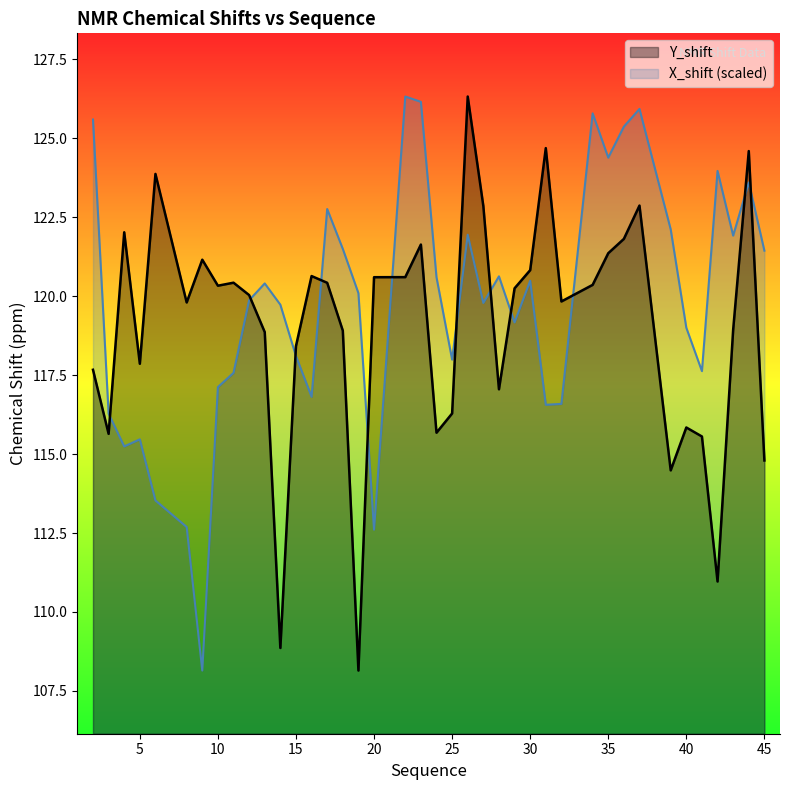

Which series changed the most between 2 and 17?

X_shift